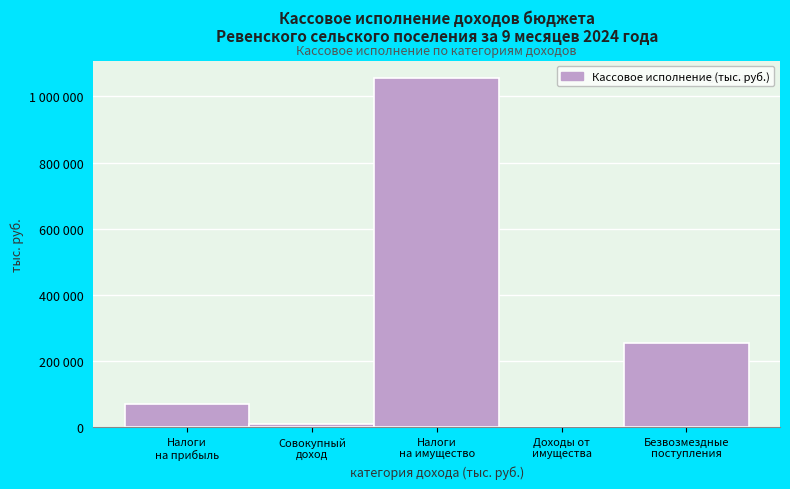

Are the bars horizontal?

No